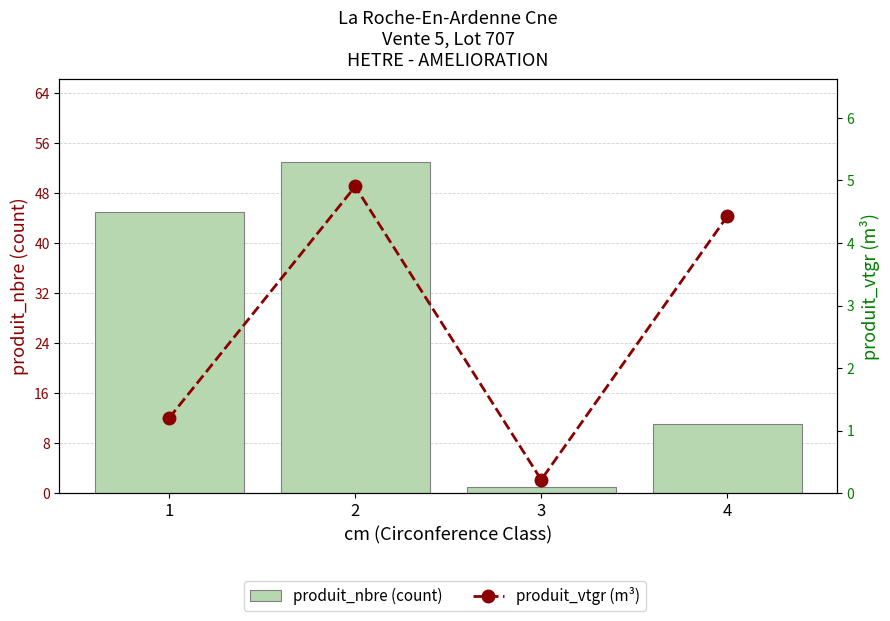

Where does the produit_nbre (count) series first go above 45?

2